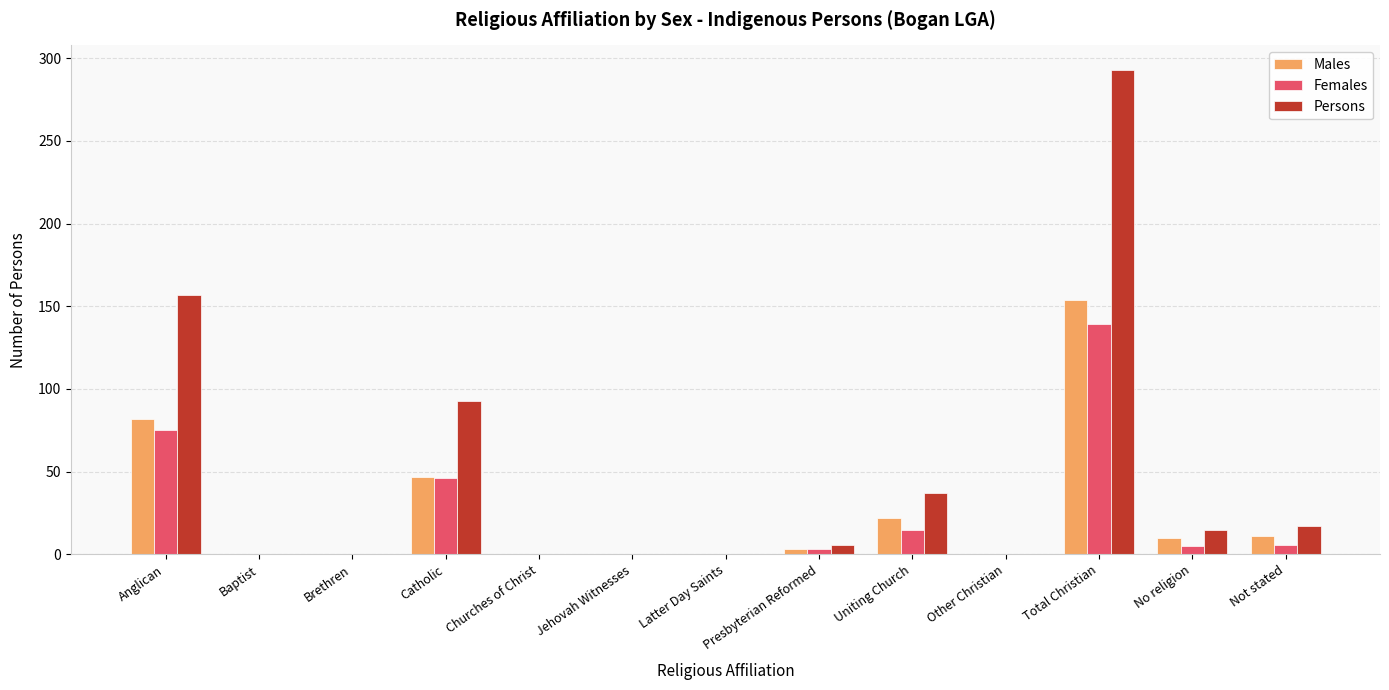

Which series has the largest range (max minus min)?

Persons